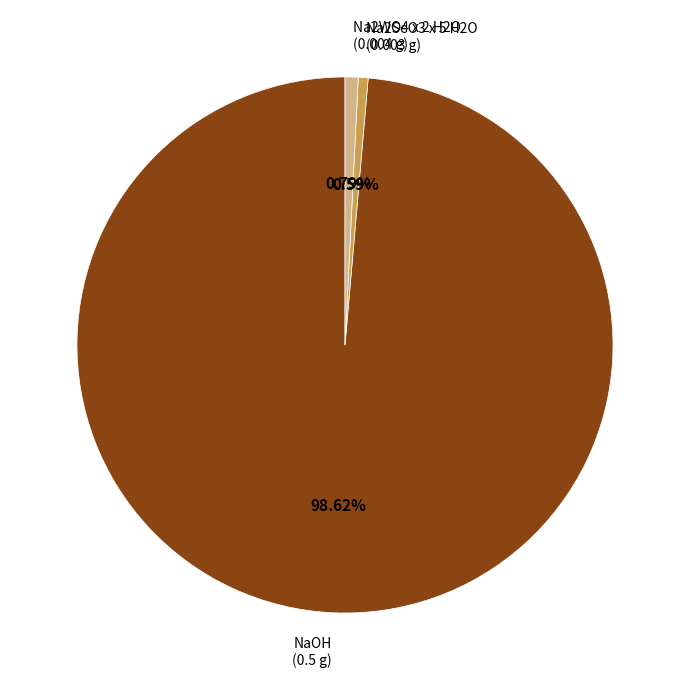

Is there any slice that represents more than half of the pie?

Yes